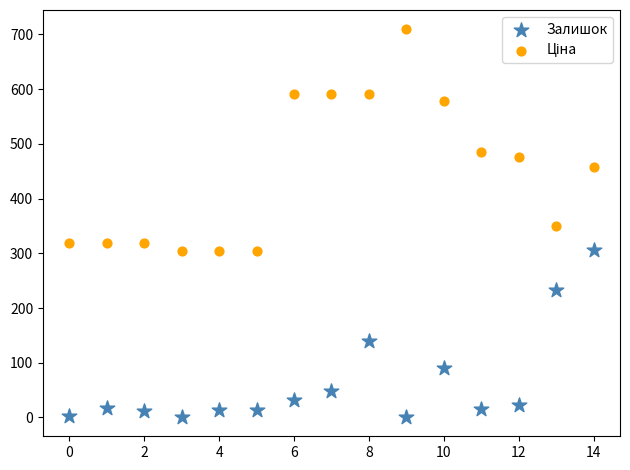

Which series reaches the minimum Y coordinate?

Залишок